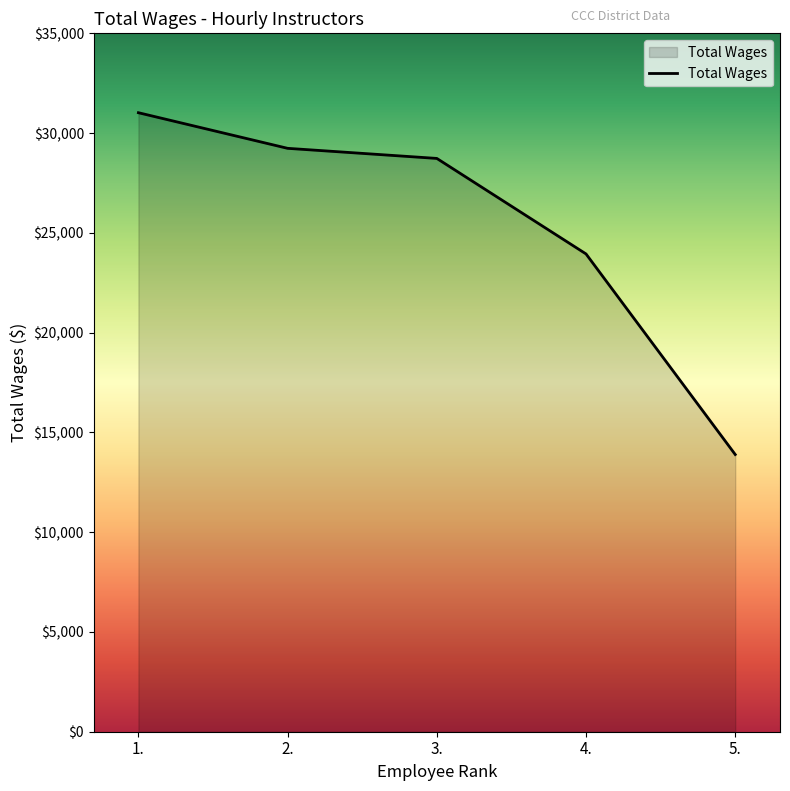

What is the difference between the values at 4. and 1.?

7078